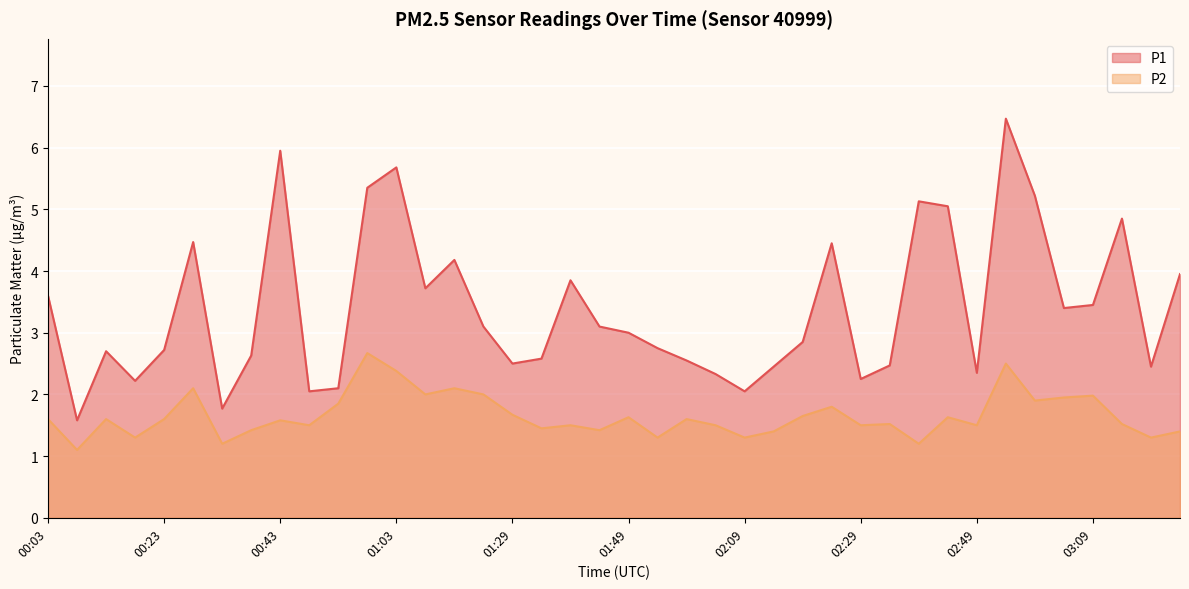

The value of P2 at 02:04 is 1.5. True or false?

True